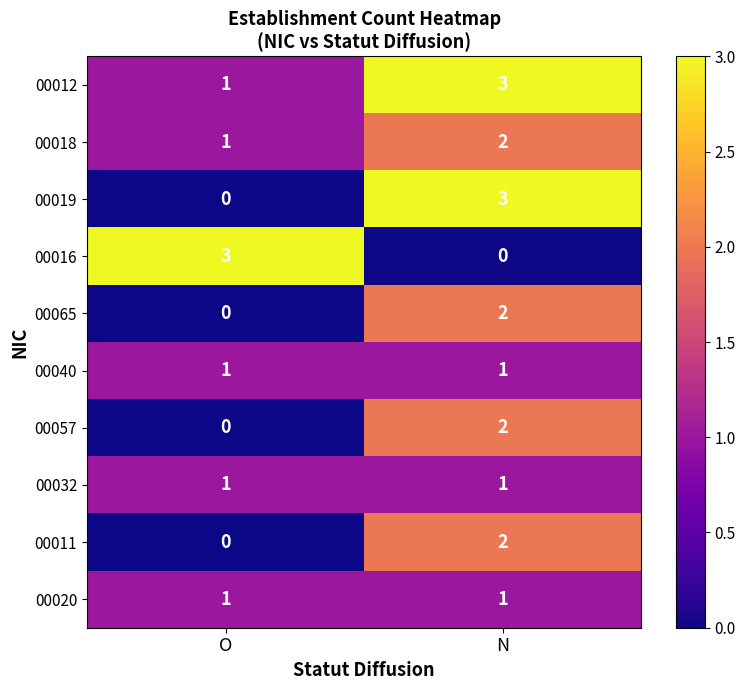

True or false: 00019 has a value of 3 at N.

True